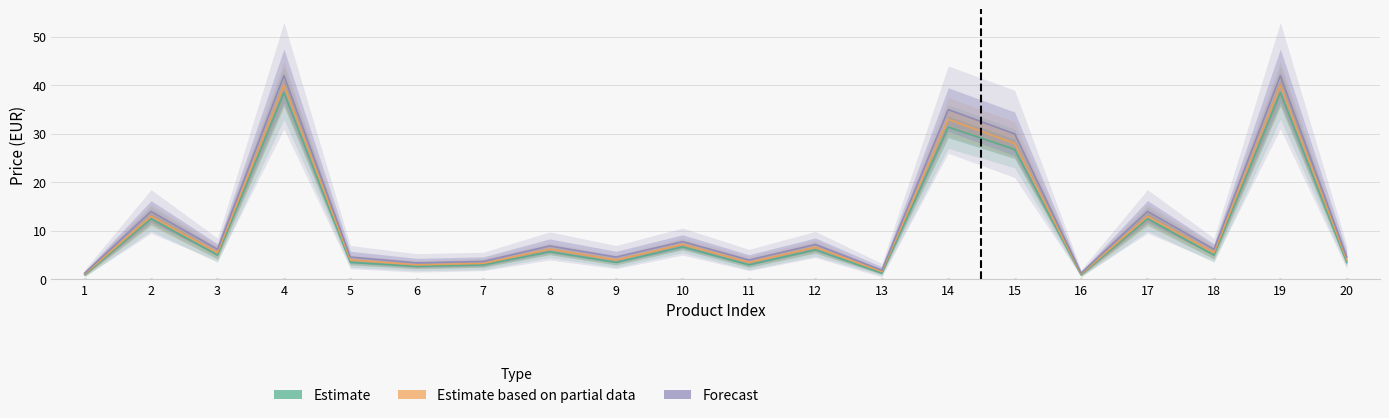

What is the greatest value displayed?

42.0